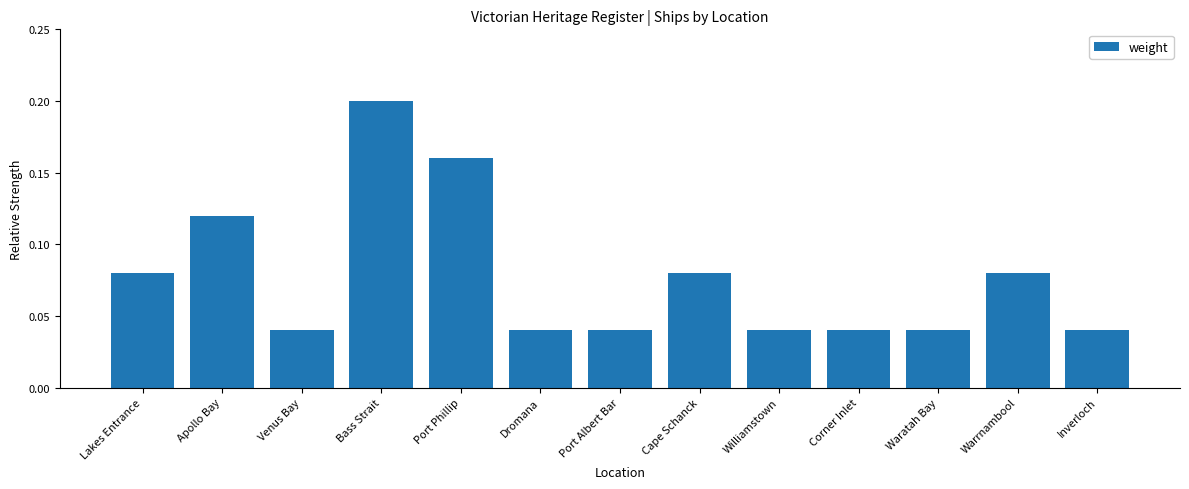

The chart shows a value of 0.1 at Waratah Bay. True or false?

False